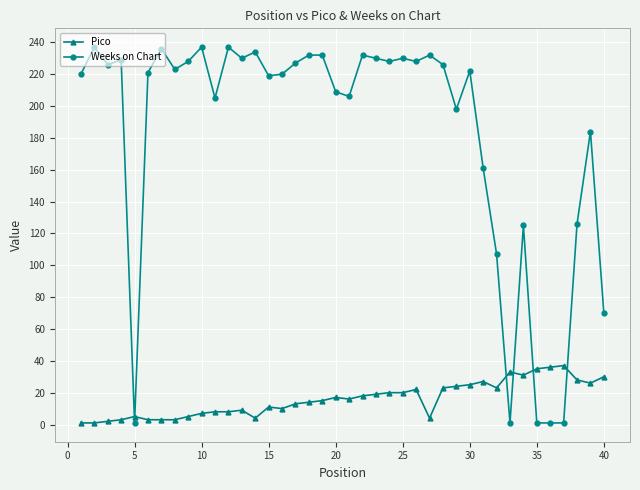

True or false: Weeks on Chart has more than 2 interior local peaks.

True